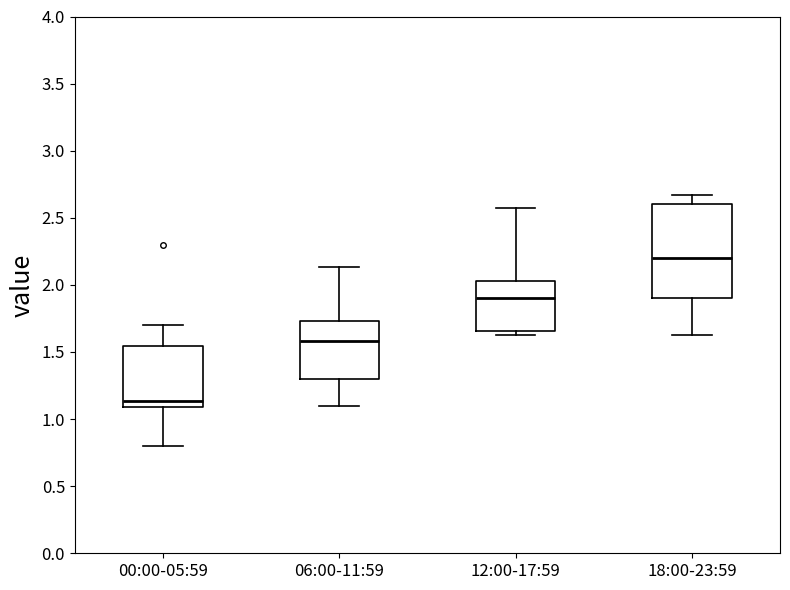

Which box has the lowest median line?

00:00-05:59